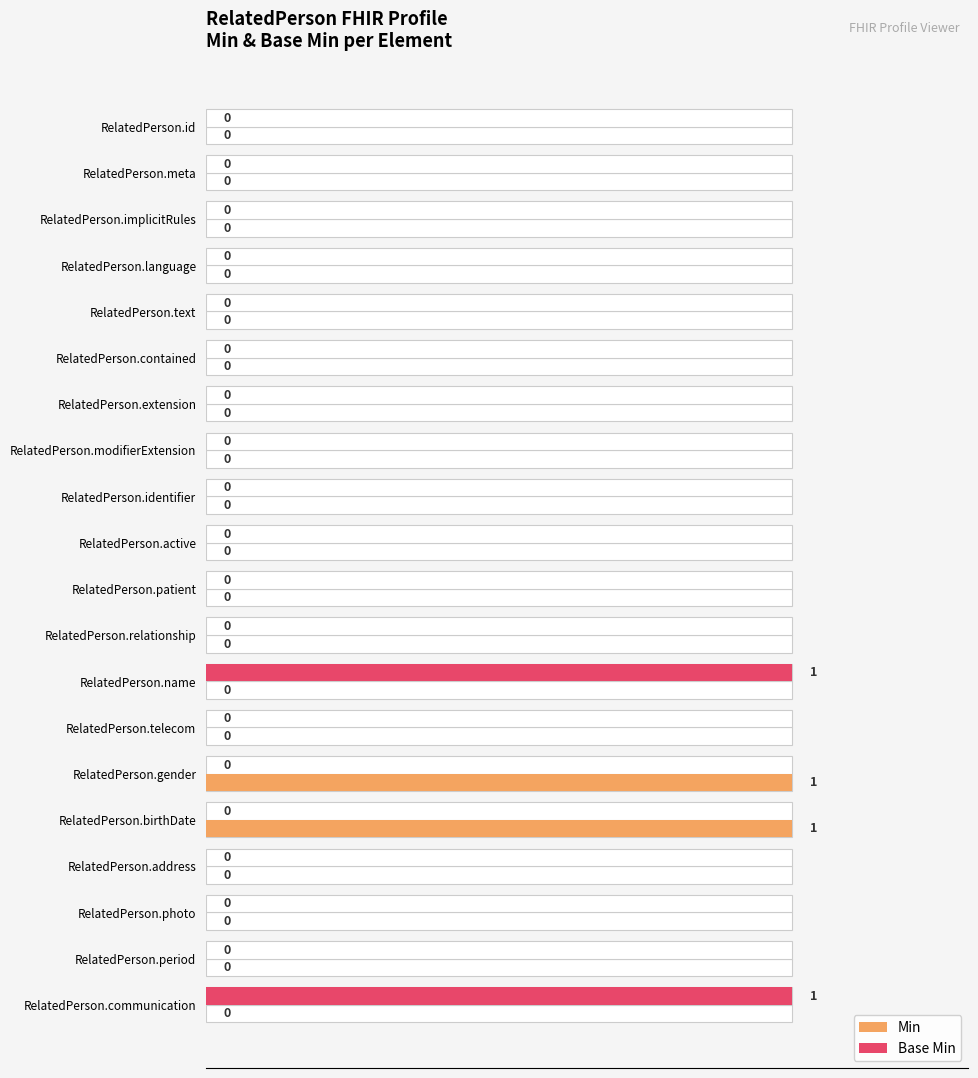

How many positive values does the Base Min series have?

2